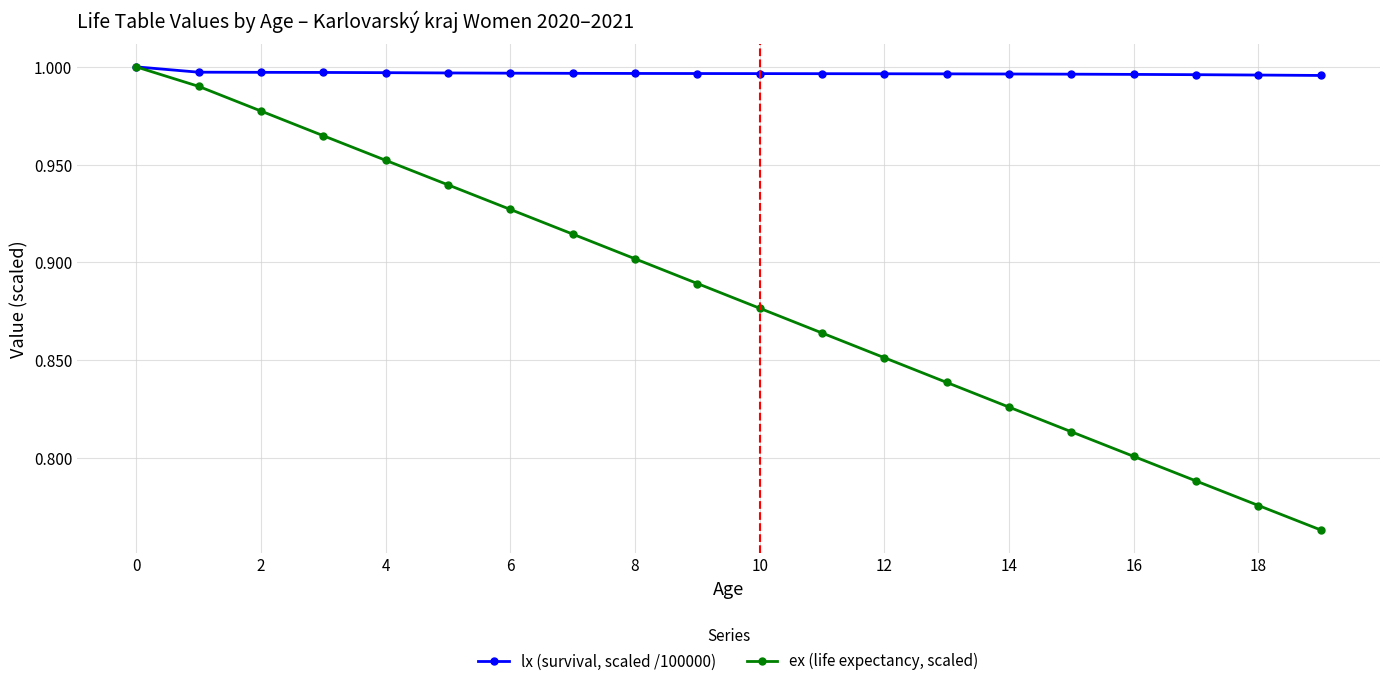

At how many categories does at least one series exceed 0?

20